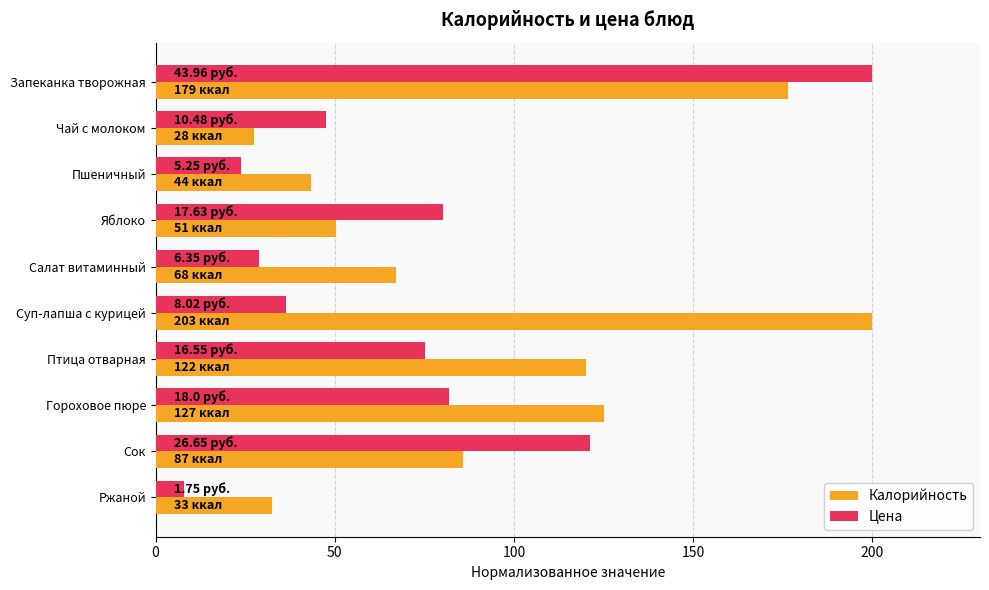

List the series in order of their overall mean, lowest first.

Цена, Калорийность